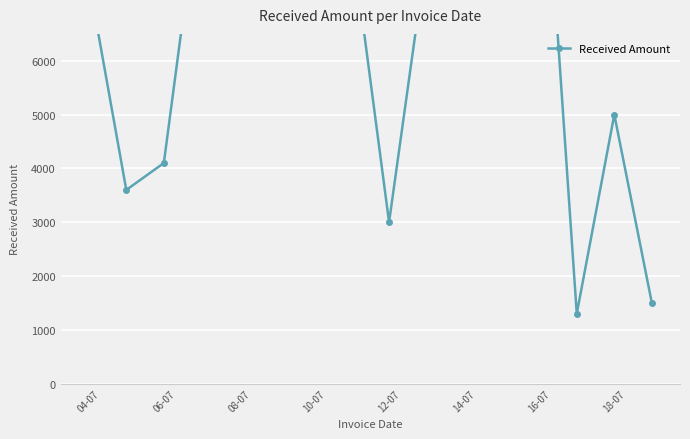

How many values exceed 7500?

5